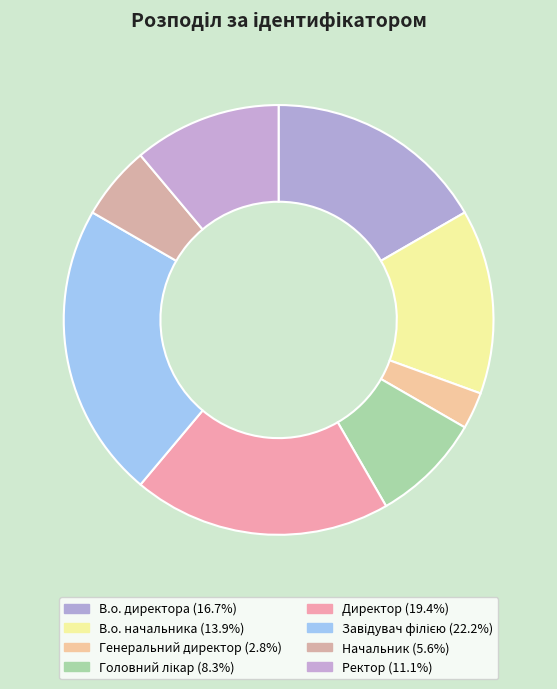

Is it true that Ректор is 1% of the pie?

False